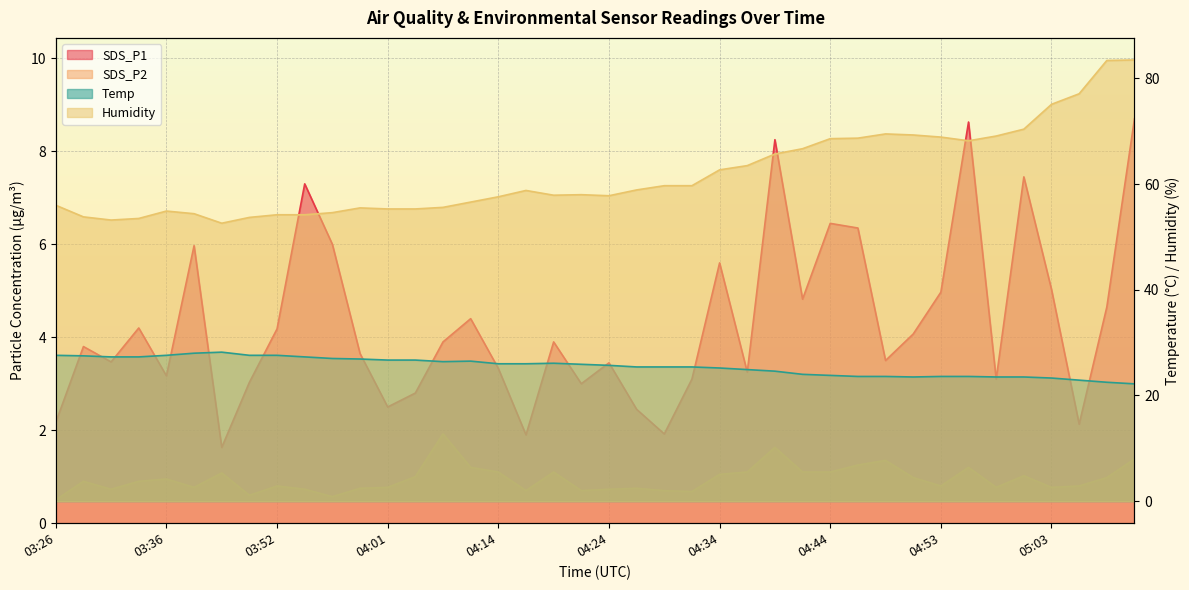

True or false: Humidity and Temp cross at least once.

False